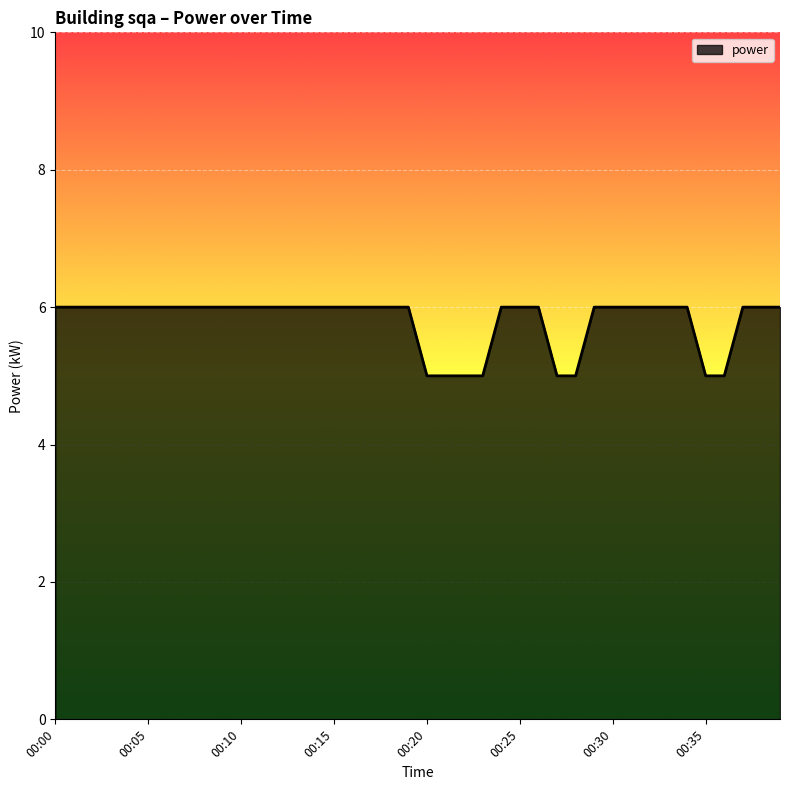

What is the greatest value displayed?

6